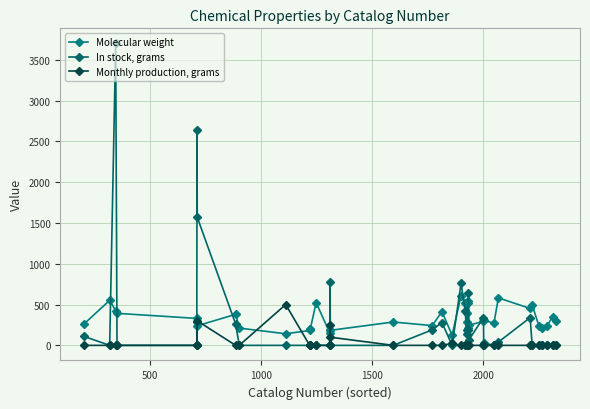

How many categories are shown in the chart?

40